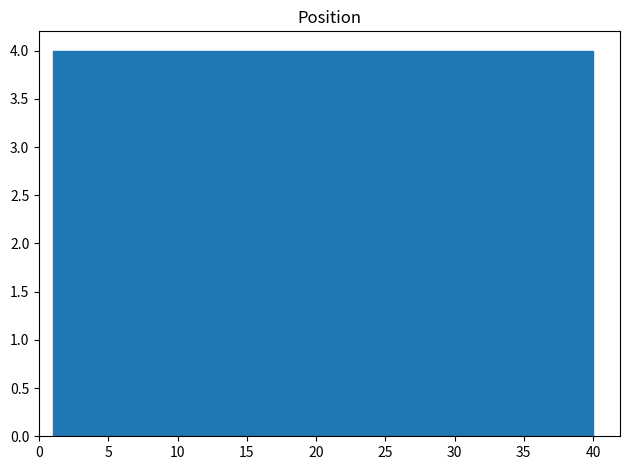

Reading left to right, transcribe this chart: for each bar, give the range it covers on the x-axis and its height. Neither the bar edges nor the heights are printed on the chart, so give them approximately, as read against the axes.

1.0 to 4.9: 4
4.9 to 8.8: 4
8.8 to 12.7: 4
12.7 to 16.6: 4
16.6 to 20.5: 4
20.5 to 24.4: 4
24.4 to 28.3: 4
28.3 to 32.2: 4
32.2 to 36.1: 4
36.1 to 40.0: 4